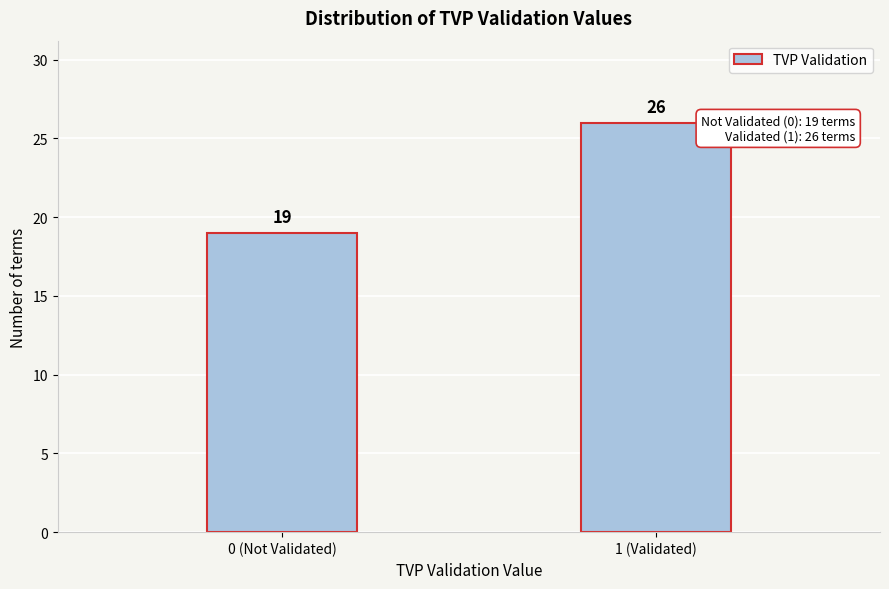

Reading left to right, transcribe all the data shown in this chart.

19	26